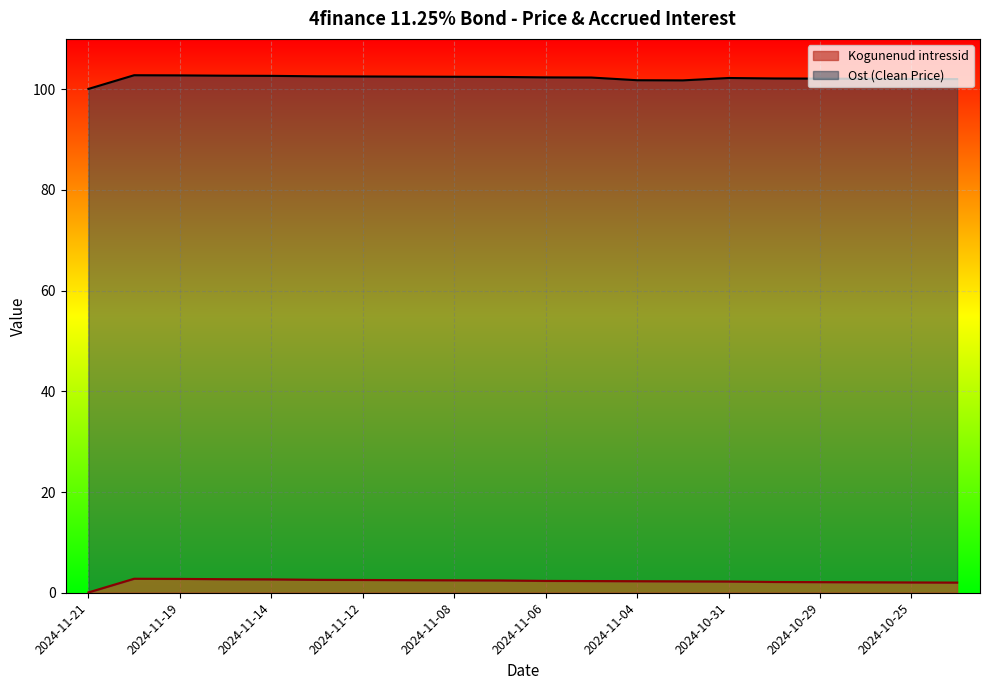

Which series has the widest spread of values?

Kogunenud intressid